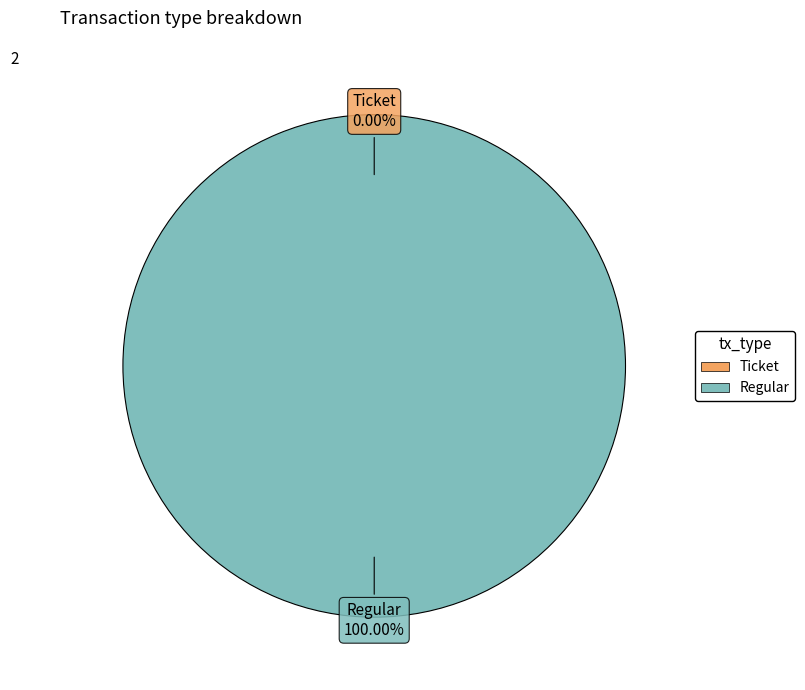

What is the total percentage of Ticket and Regular?

100.0%